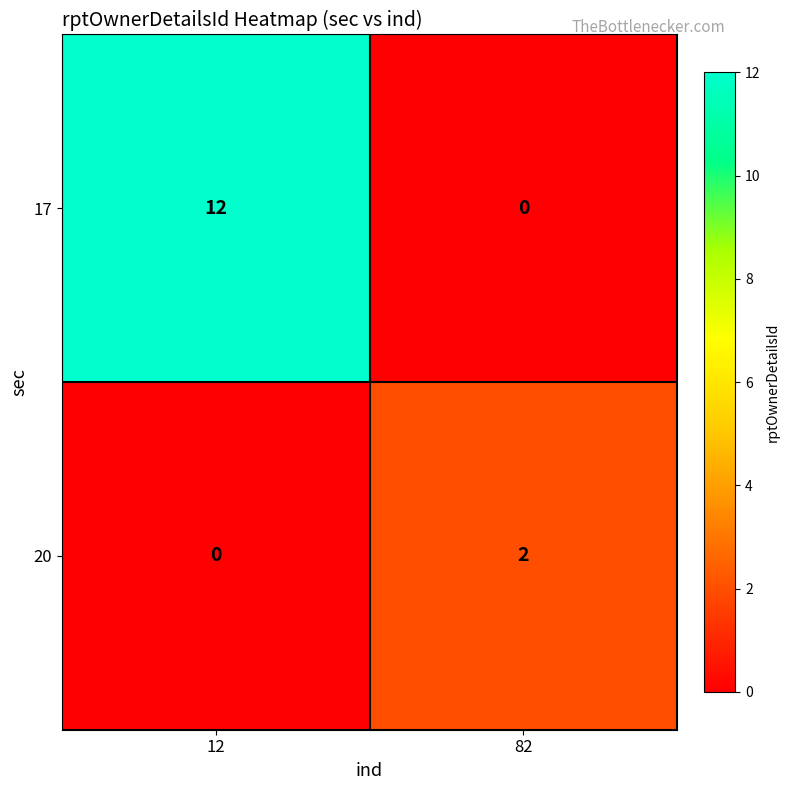

What value does the 17 series have at 12, to the nearest 5?

10